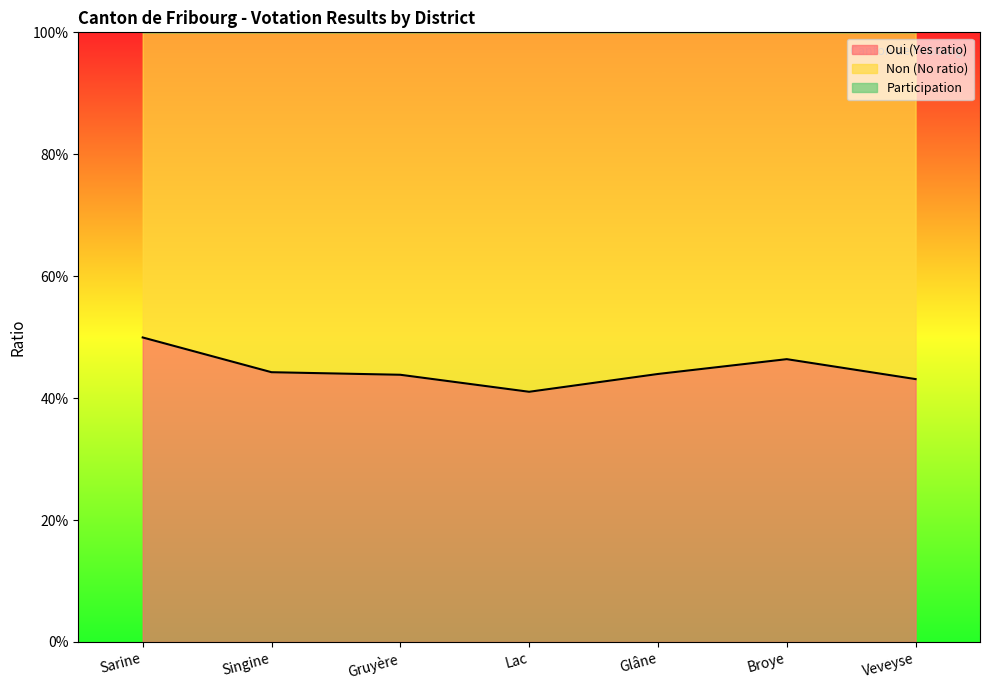

At which category does Oui (Yes ratio) reach its first local valley?

Lac